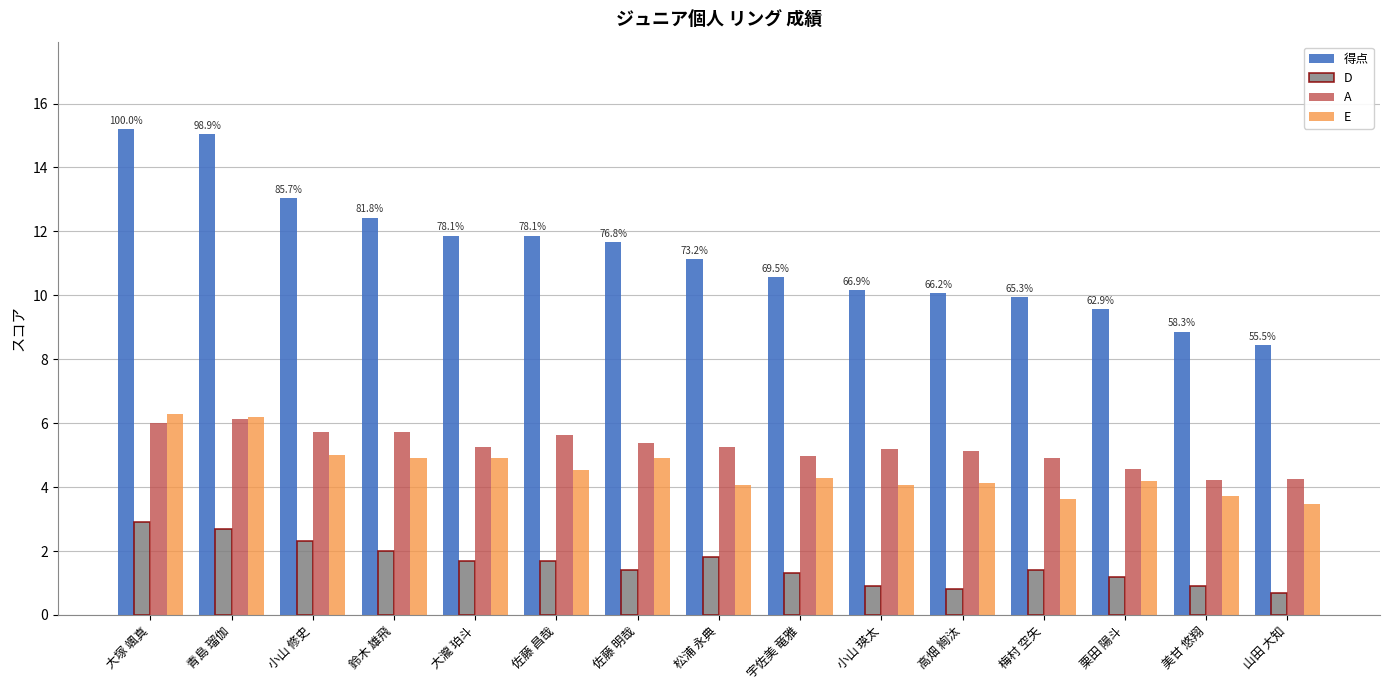

What is the label of the 7th bar from the right?

宇佐美 竜雅